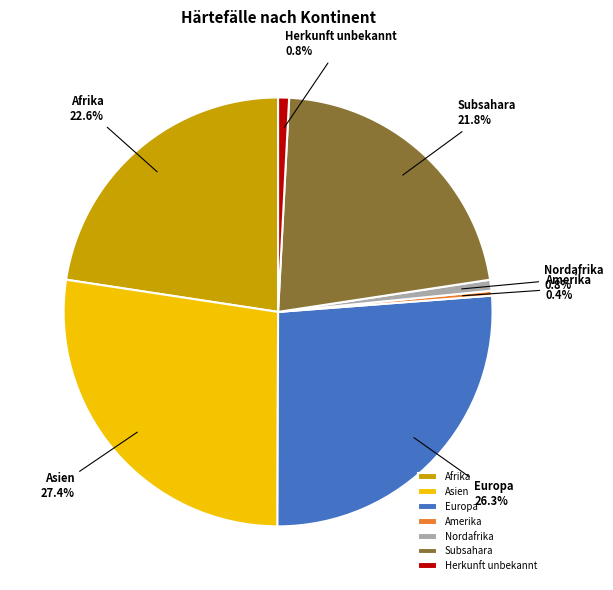

To the nearest percent, what is the difference between the largest and smallest slice percentages?

27%